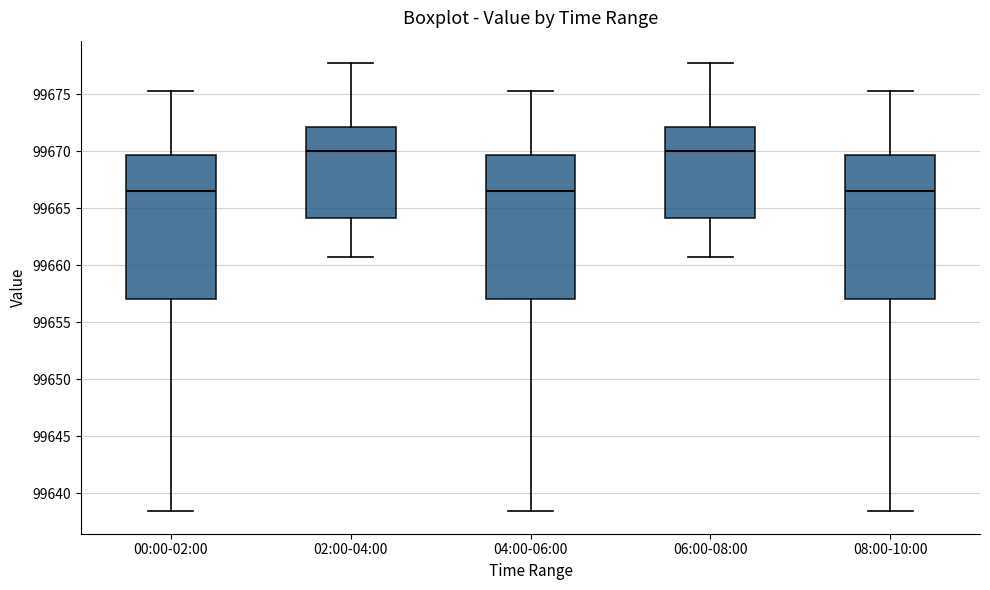

Where is the lower edge of the box for 04:00-06:00 on the y-axis? The values are not printed on the chart, so give them approximately, as read against the axis.

99657.0